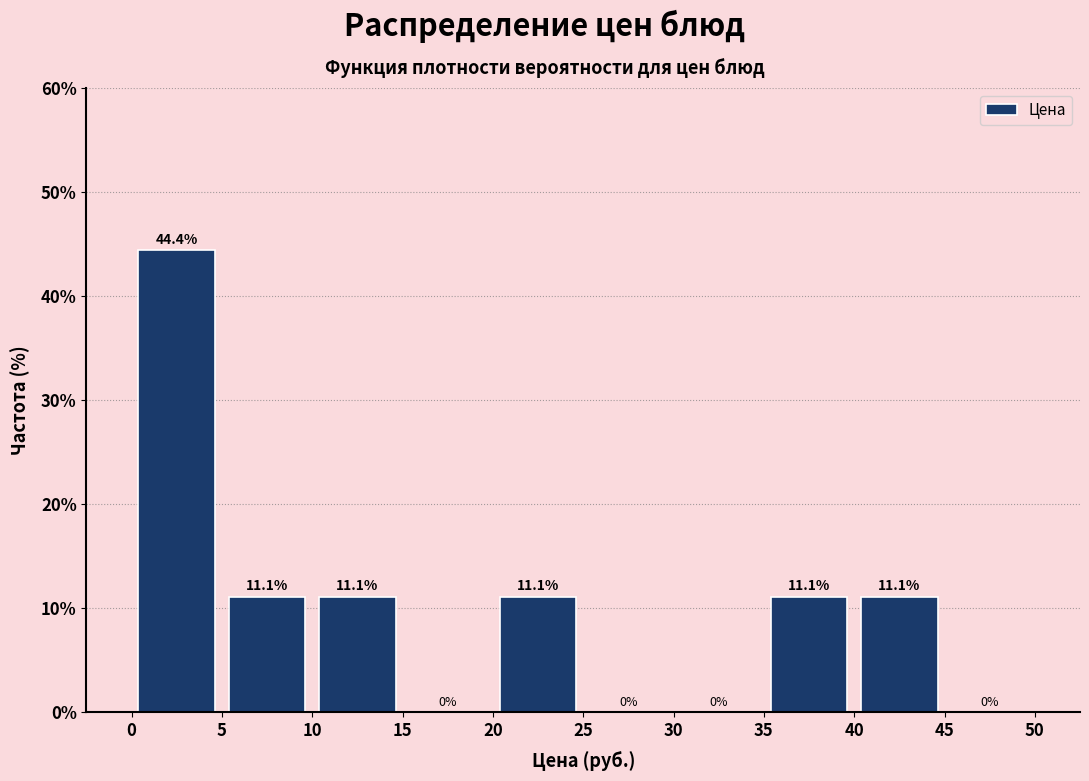

Reading left to right, transcribe this chart: for each bar, give the range it covers on the x-axis and its height.

0 to 5: 44.4
5 to 10: 11.1
10 to 15: 11.1
15 to 20: 0.0
20 to 25: 11.1
25 to 30: 0.0
30 to 35: 0.0
35 to 40: 11.1
40 to 45: 11.1
45 to 50: 0.0